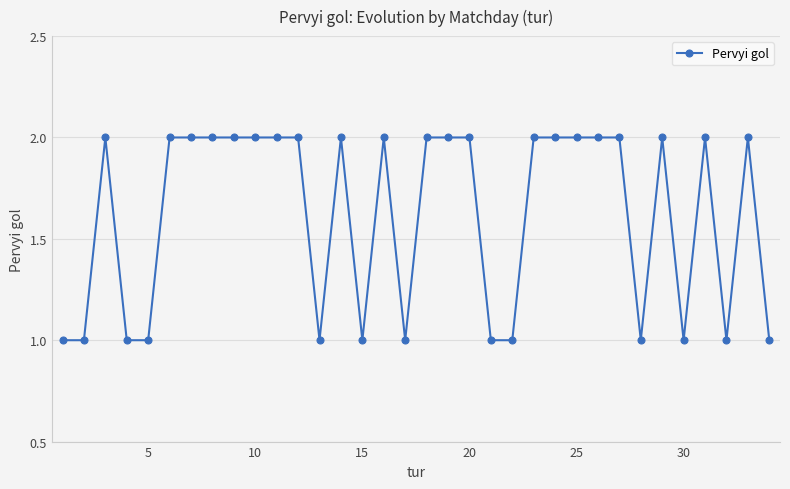

What is the sum of all values?

55